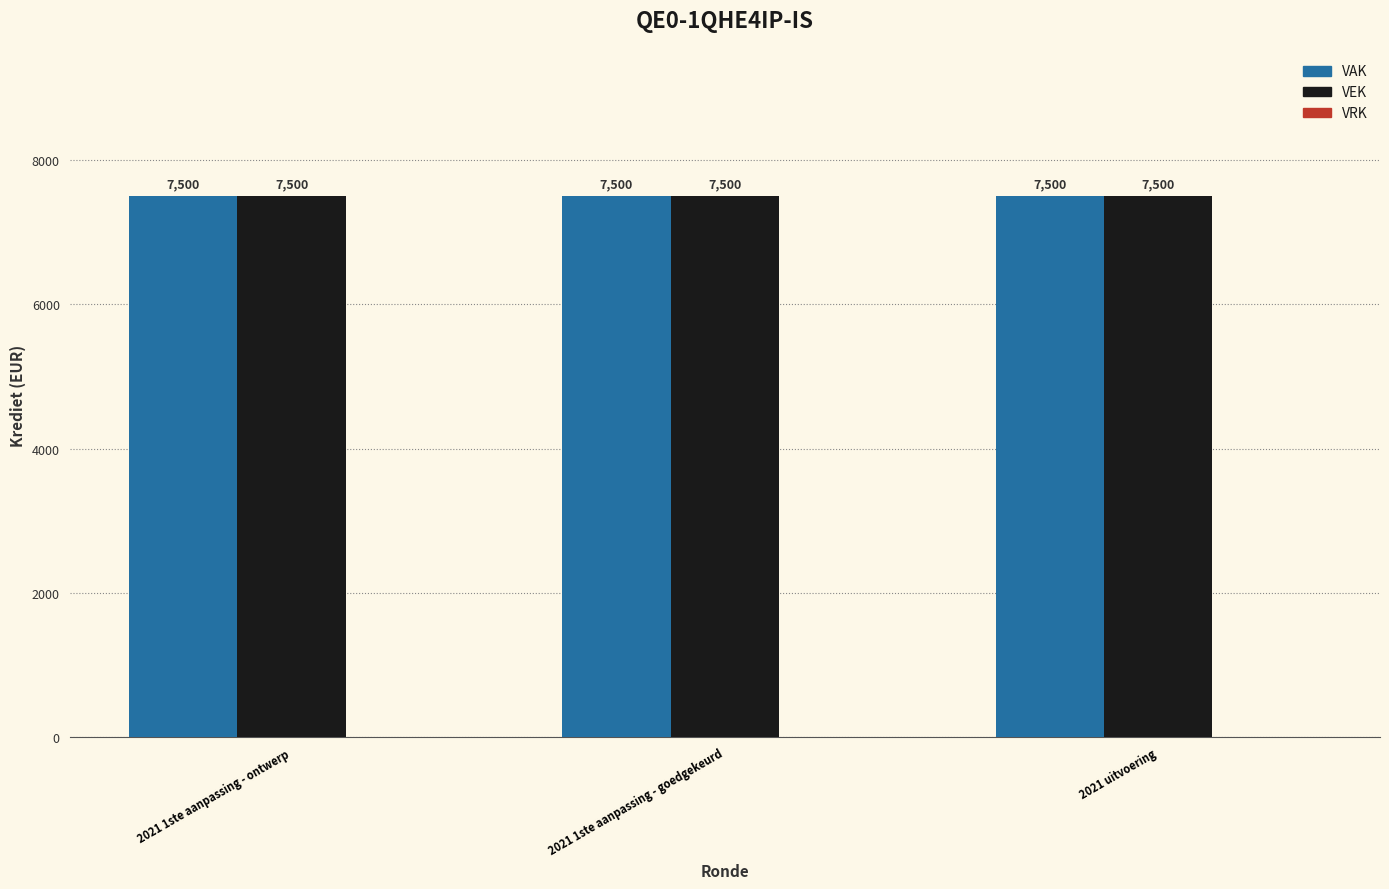

What is the label of the 2nd bar from the left?

2021 1ste aanpassing - goedgekeurd